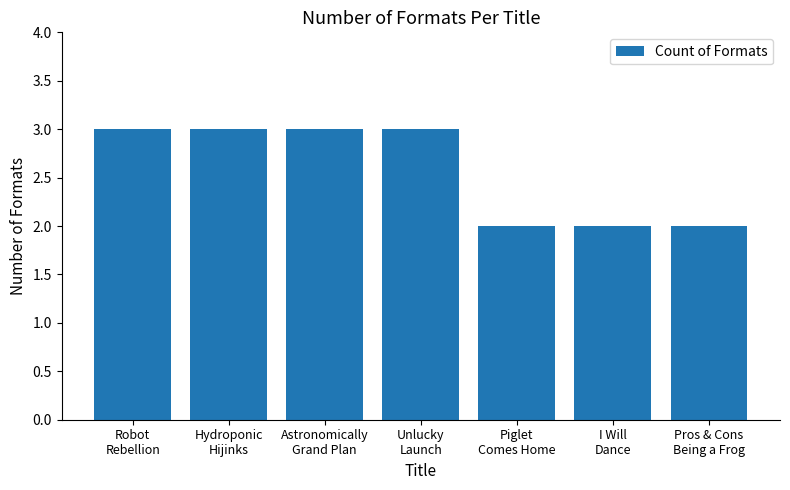

How many bars are there in total?

7